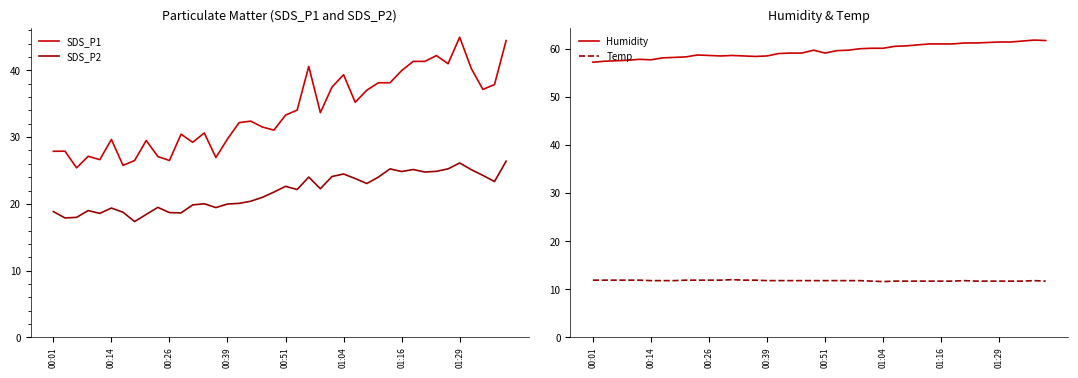

True or false: Temp and Humidity intersect in this chart.

False